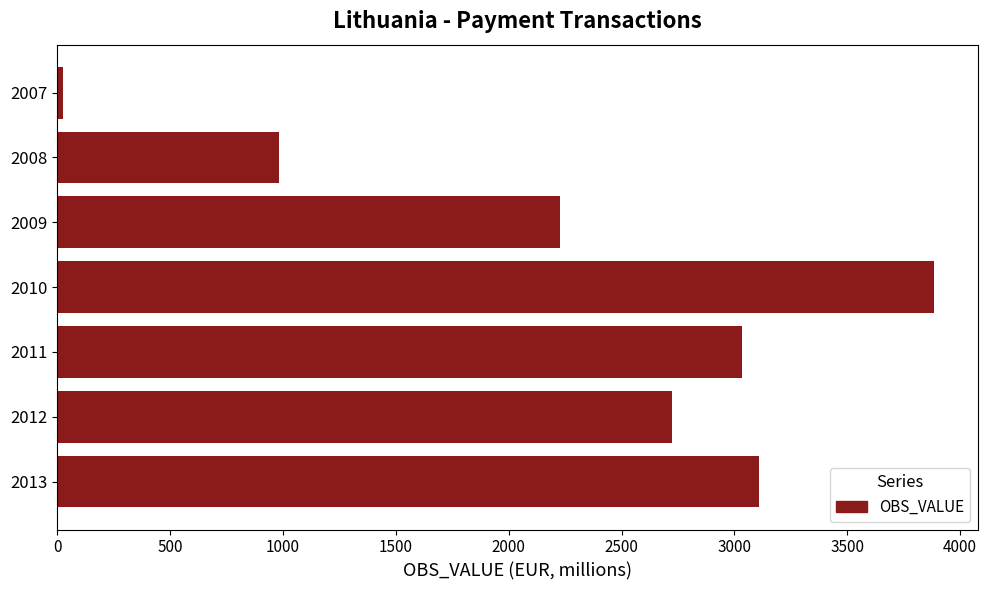

What is the ratio of the value at 2013 to the value at 2012?

1.1